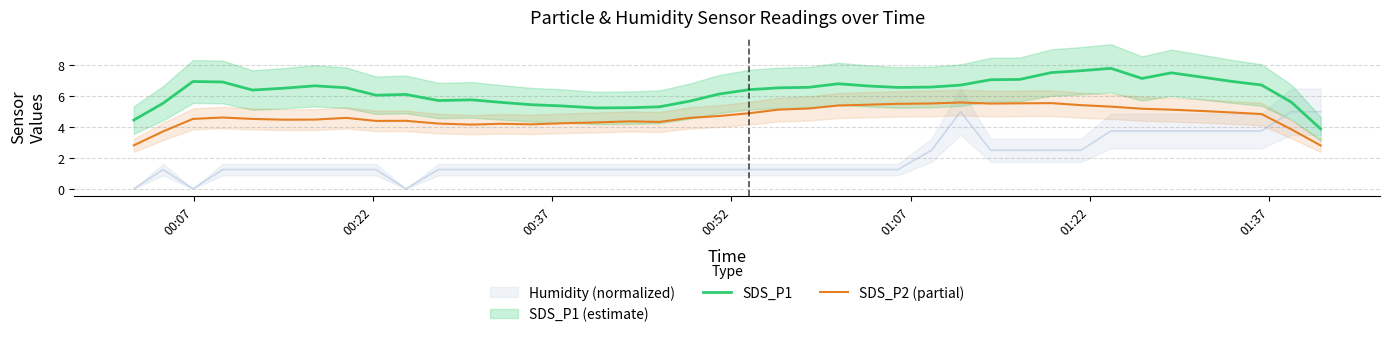

What is the minimum value for SDS_P2 (partial)?

2.8